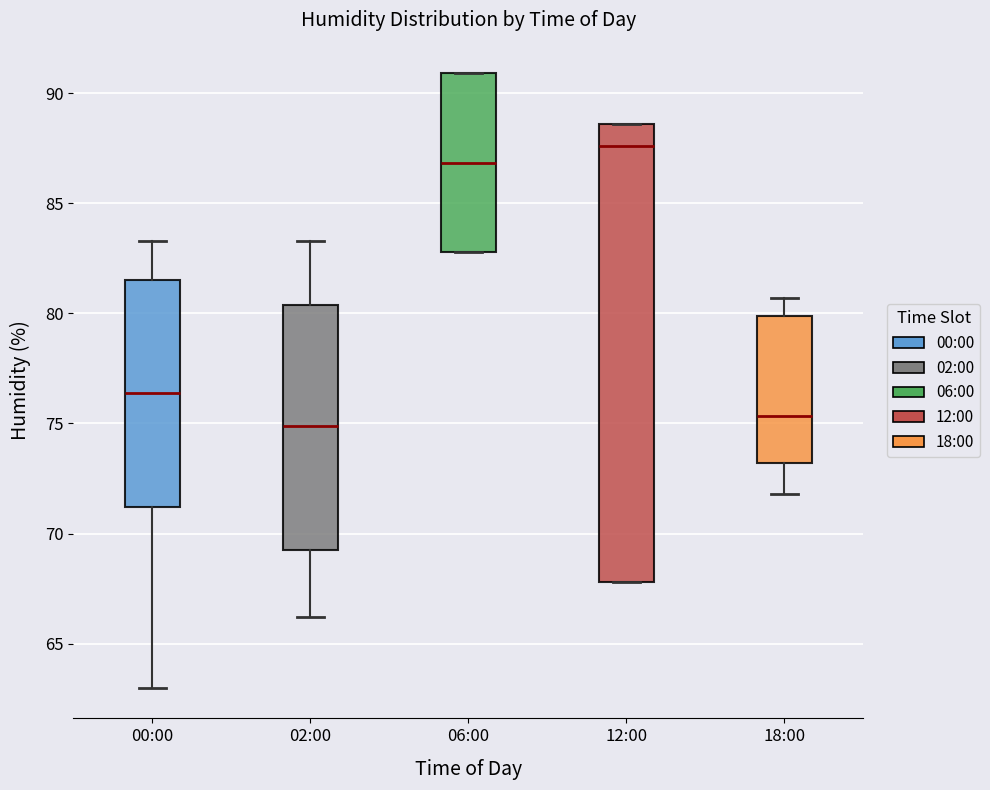

Which box has the highest median line?

12:00